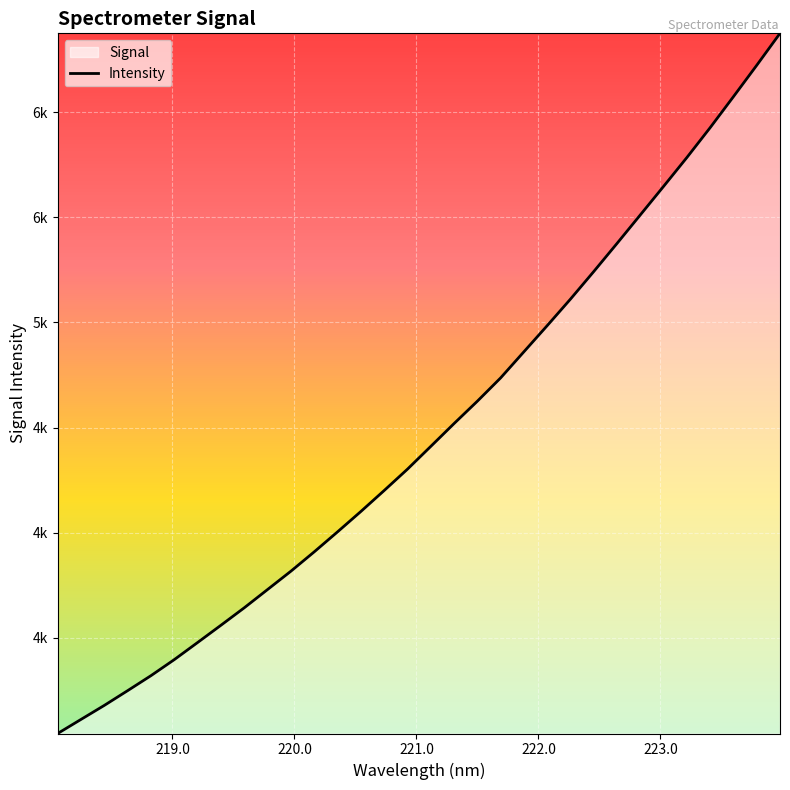

Does the chart display data point markers on the line(s)?

No